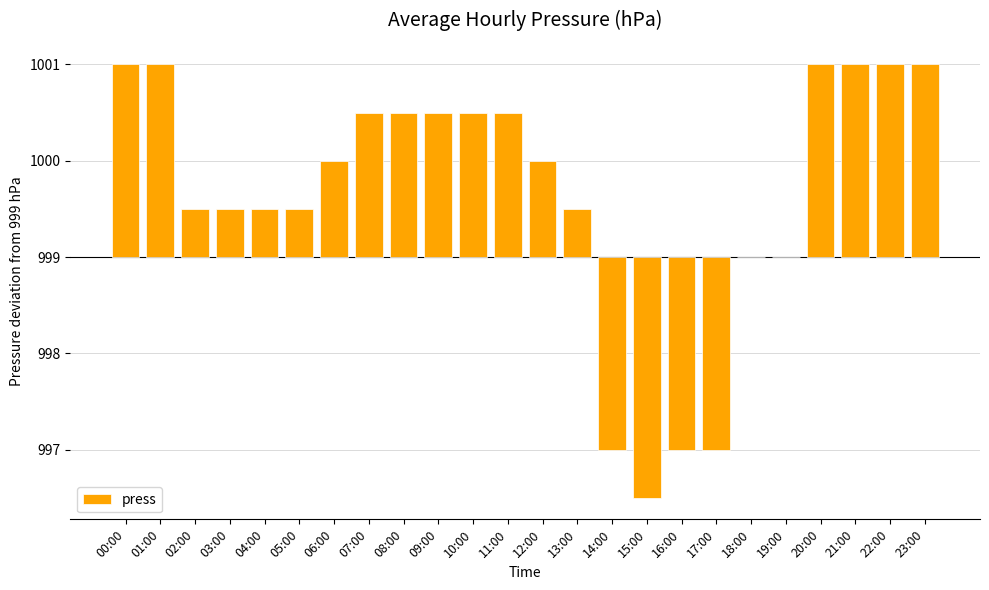

What is the average value?

0.6